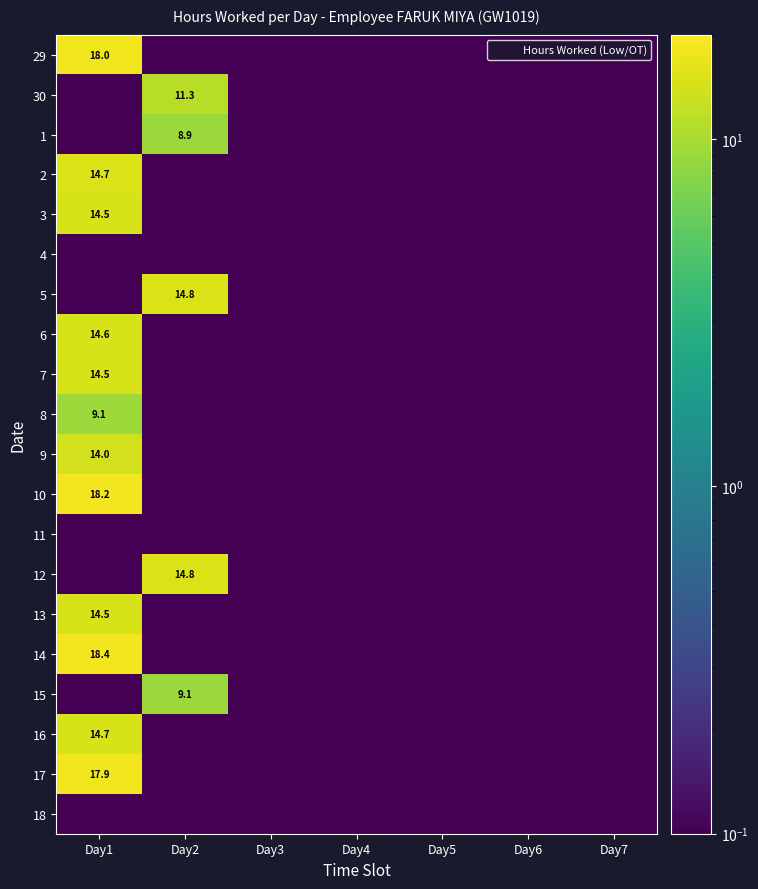

Which series changed the most between Day3 and Day6?

29